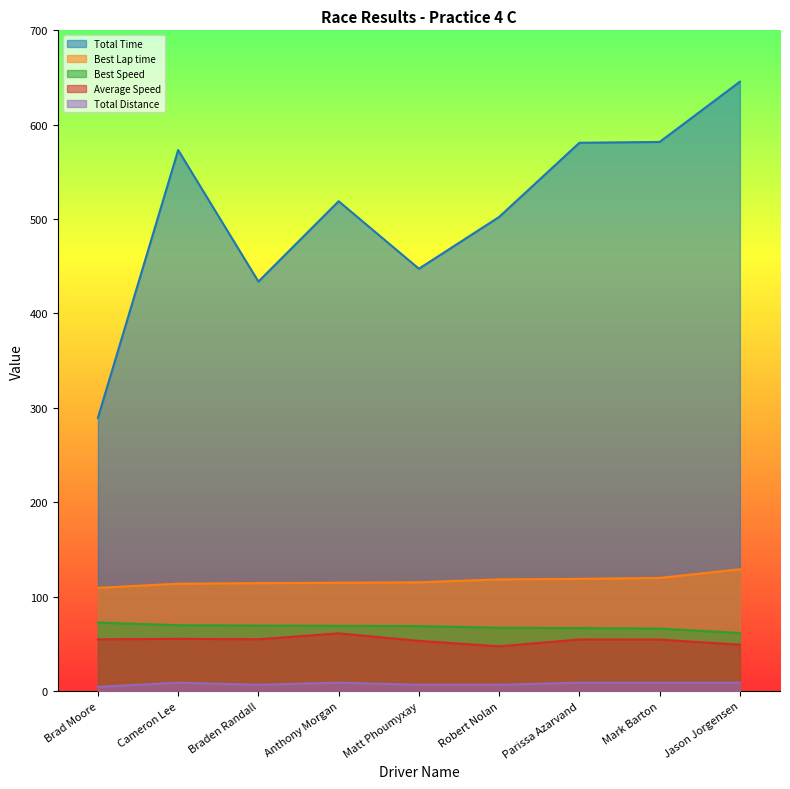

Is the value of Best Speed at Anthony Morgan greater than the value of Average Speed at Parissa Azarvand?

Yes